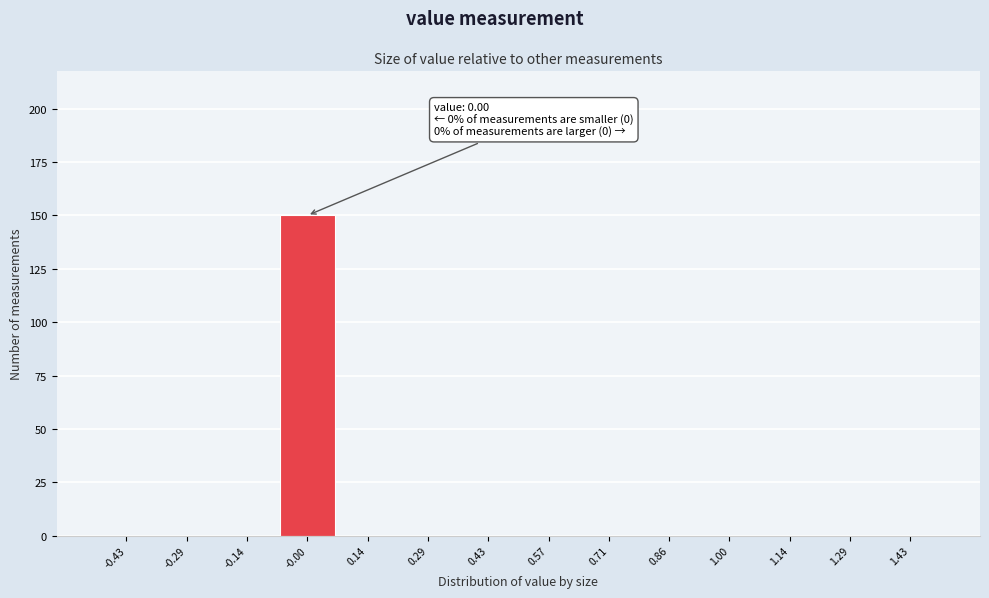

Which range on the x-axis has the tallest bar?

-0.08 to 0.08